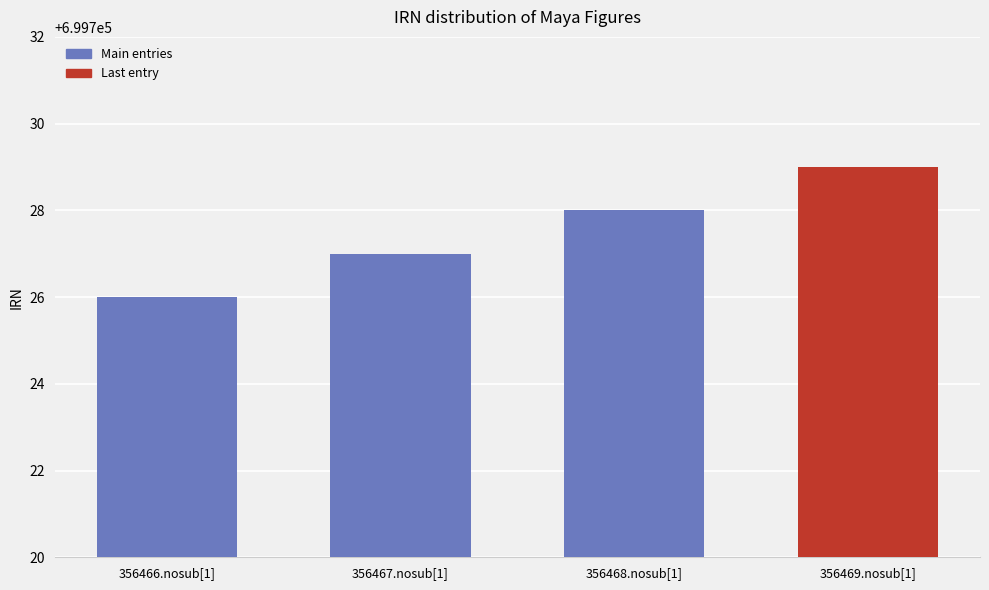

Reading left to right, list all the values displayed in this chart.

699726	699727	699728	699729